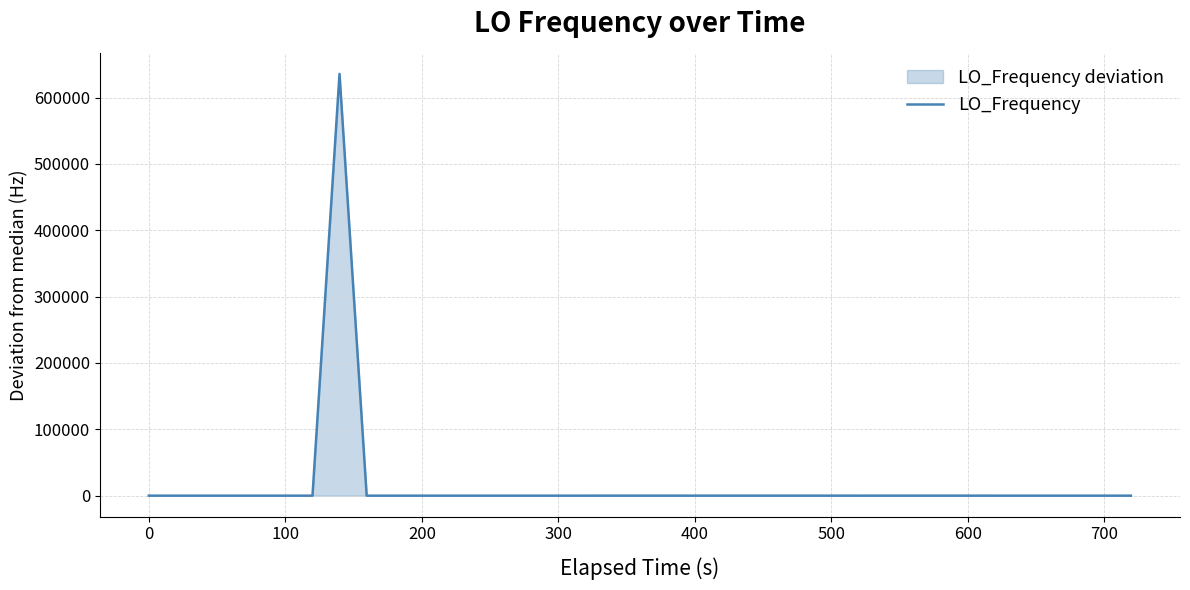

What is the difference between the second highest and minimum values?

9.2